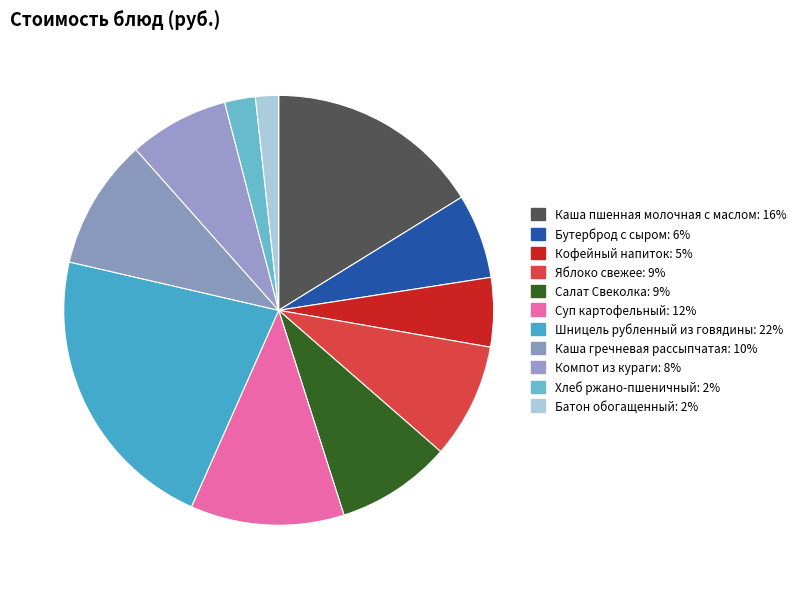

How many segments does this pie chart have?

11